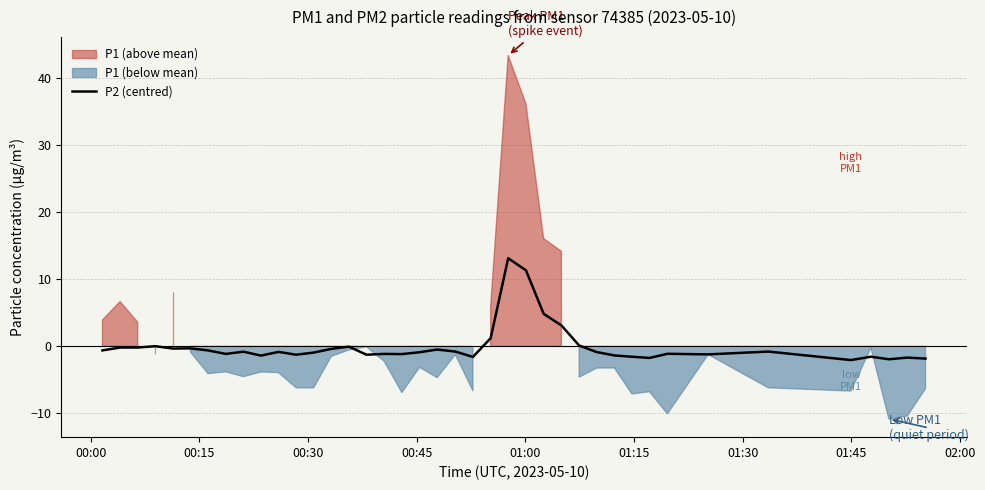

What is the difference between the second highest and minimum values?

13.4